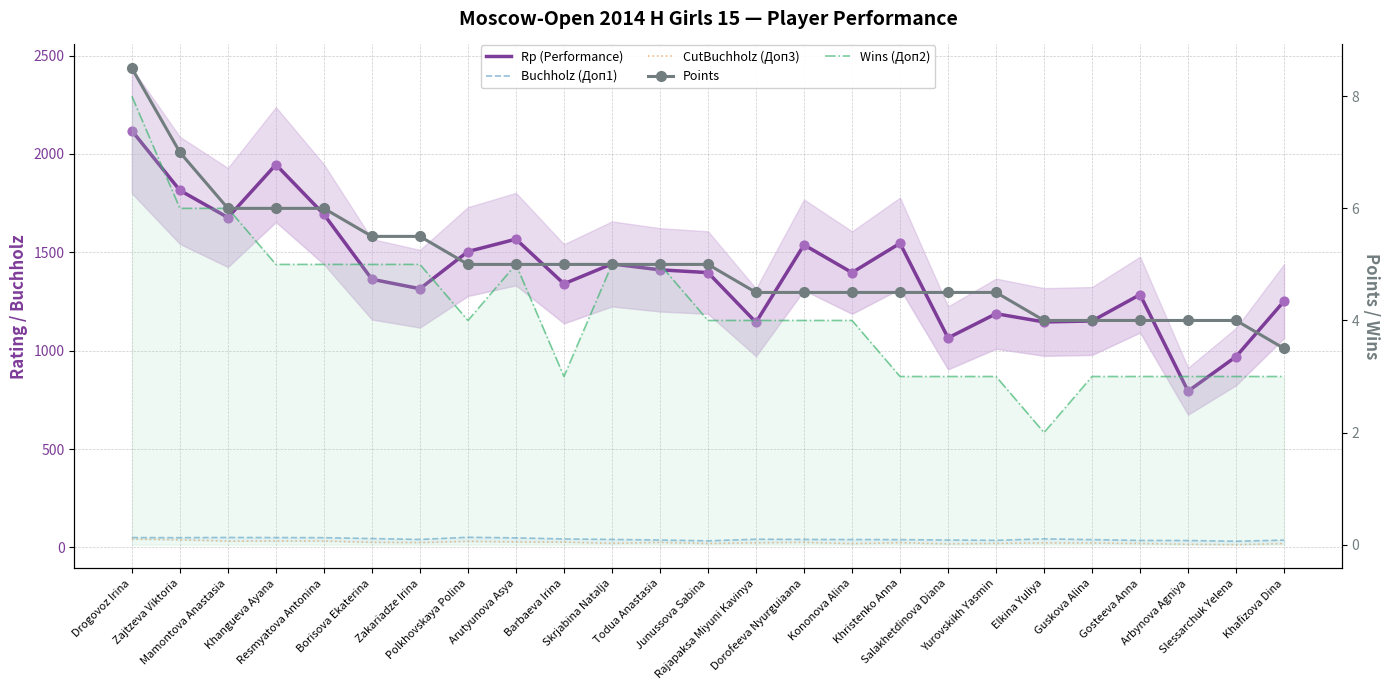

Which series contains the lowest Y value?

Wins (Доп2)